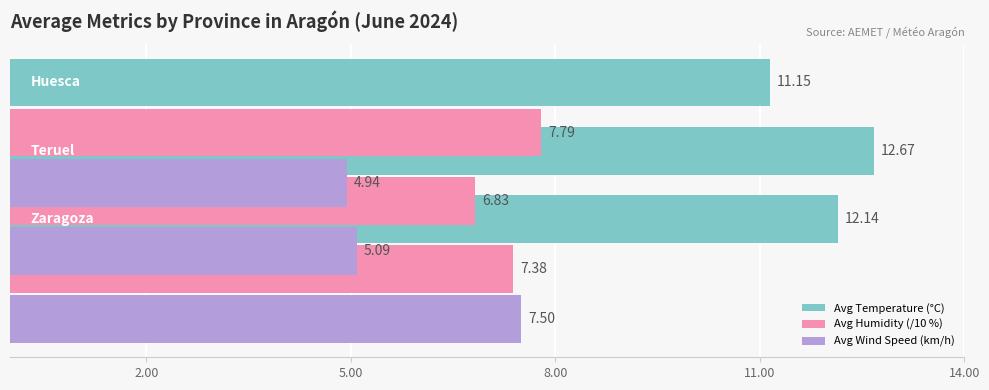

Count the Avg Wind Speed (km/h) values in the range 4 to 7.

2